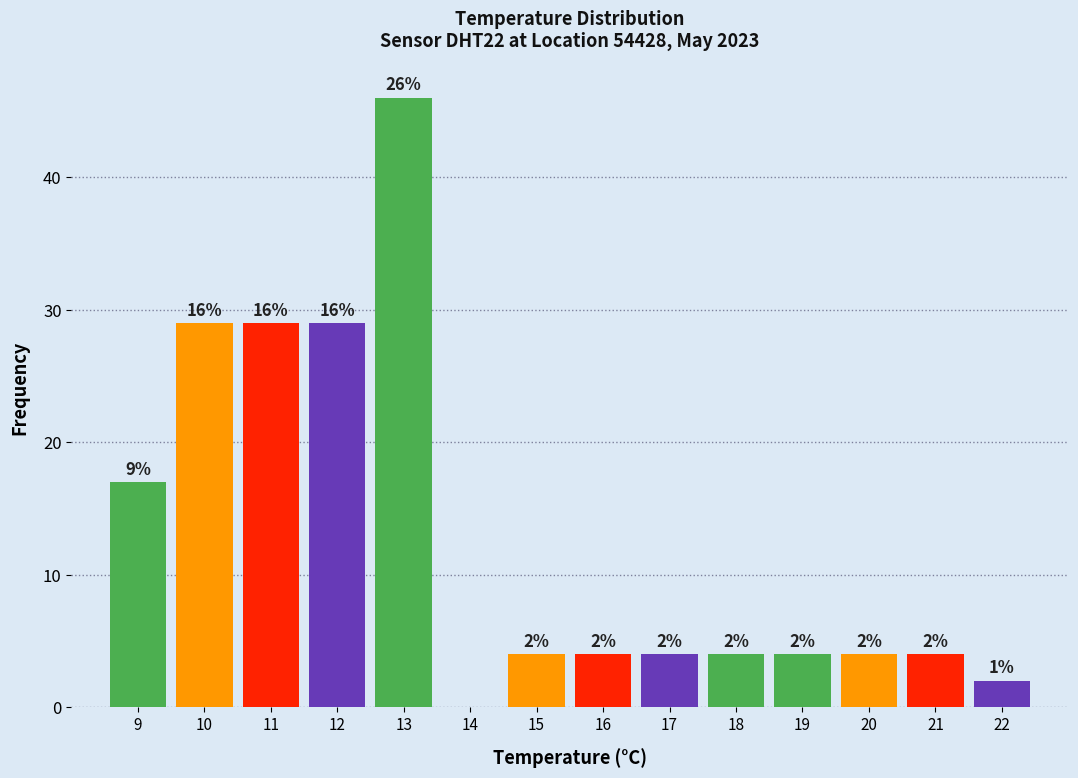

Reading left to right, extract all data points from this chart.

9=17	10=29	11=29	12=29	13=46	14=0	15=4	16=4	17=4	18=4	19=4	20=4	21=4	22=2